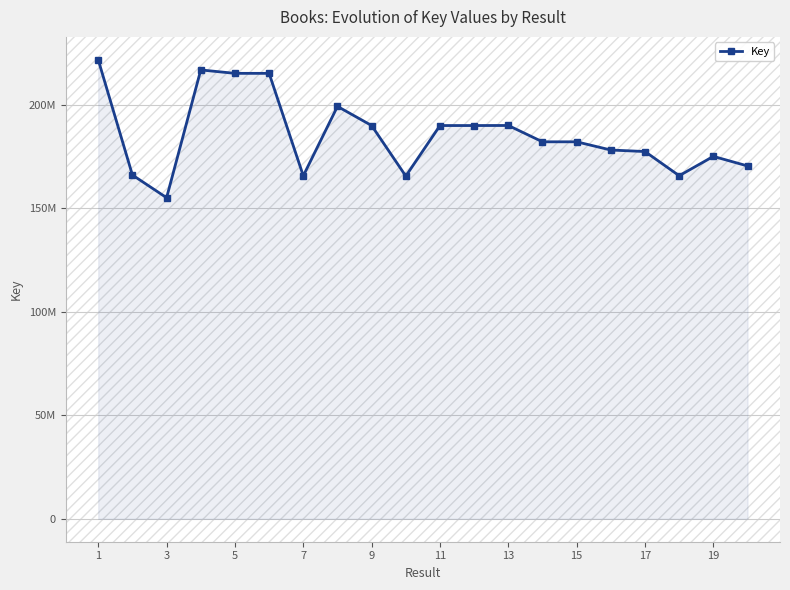

At which category does the chart reach its peak across all series?

1